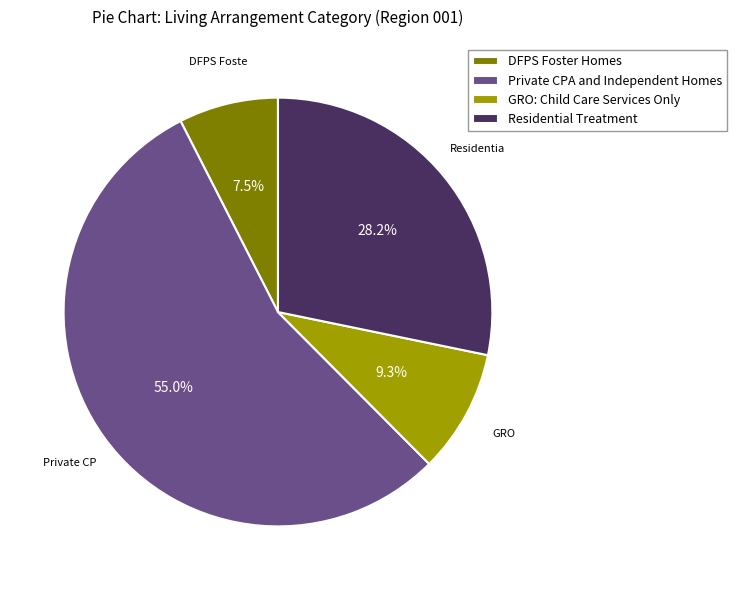

The DFPS Foster Homes slice represents 1% of the pie. True or false?

False